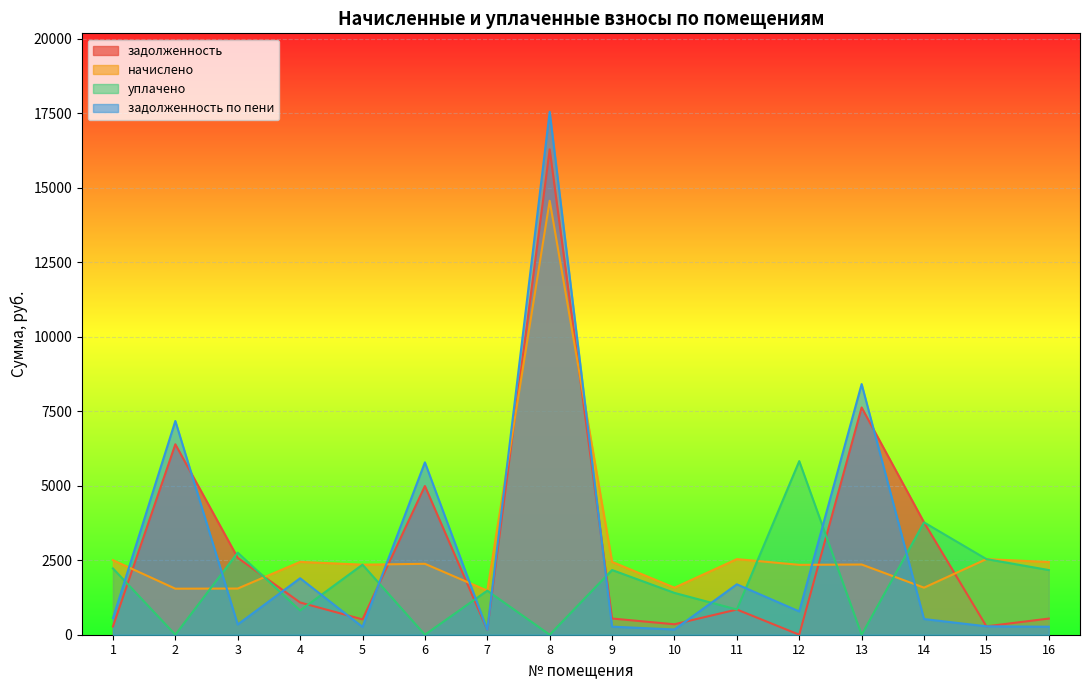

Which series changed the most between 8 and 16?

задолженность по пени